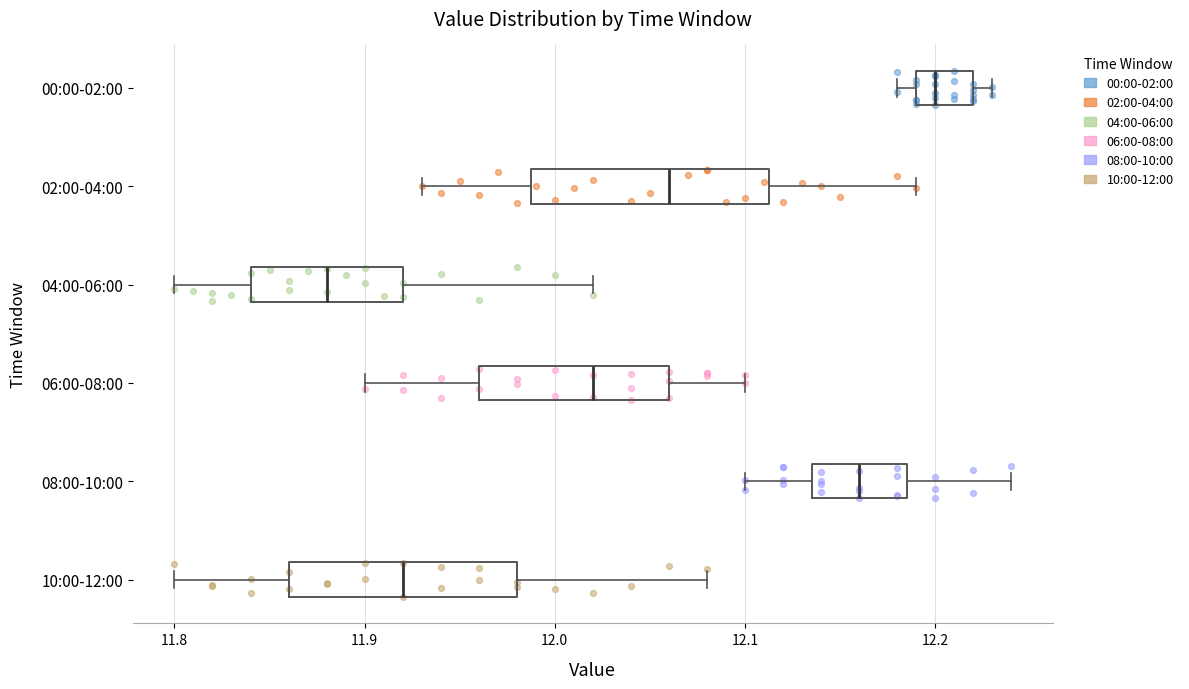

Which box has the furthest to the left median line?

04:00-06:00